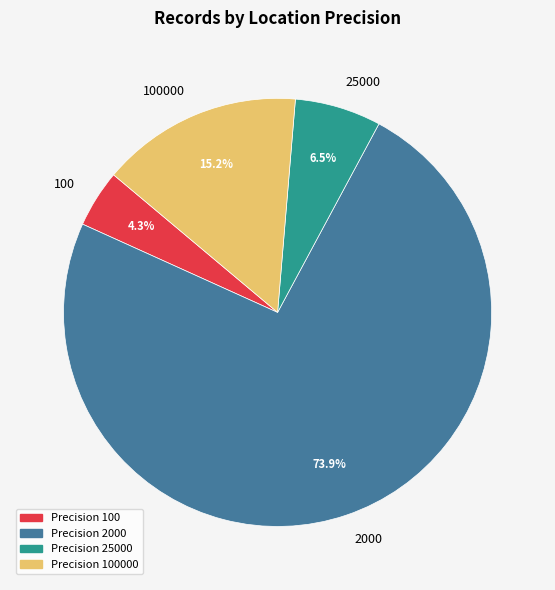

To the nearest percent, what is the difference between the 100 and 2000 slice percentages?

70%